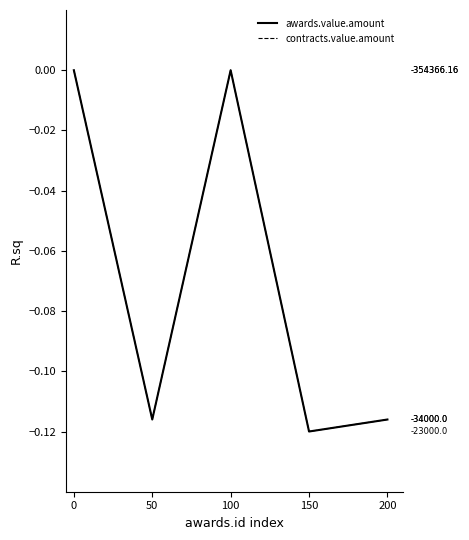

Is this an area chart (filled region under the line)?

No